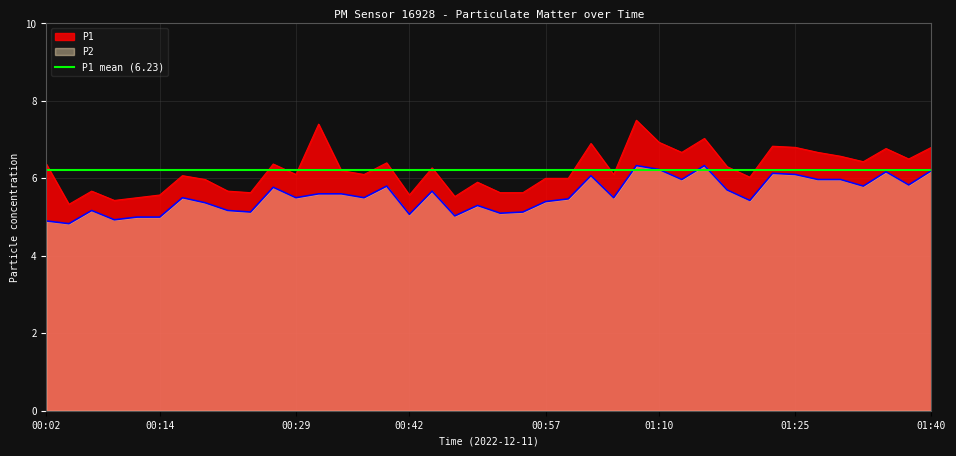

What is the total value across all series at 00:47?

10.6